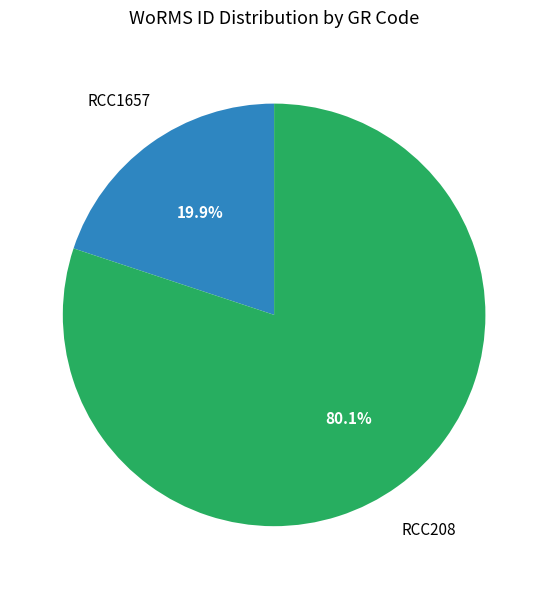

To the nearest percent, what is the difference between the largest and smallest slice percentages?

60%